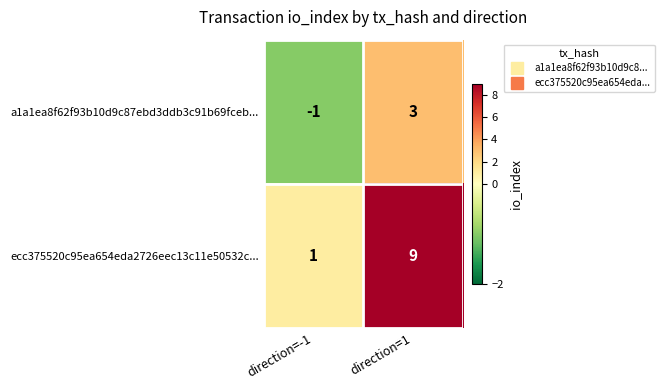

List the series in order of their peak value, highest first.

ecc375520c95ea654eda2726eec13c11e50532c..., a1a1ea8f62f93b10d9c87ebd3ddb3c91b69fceb...